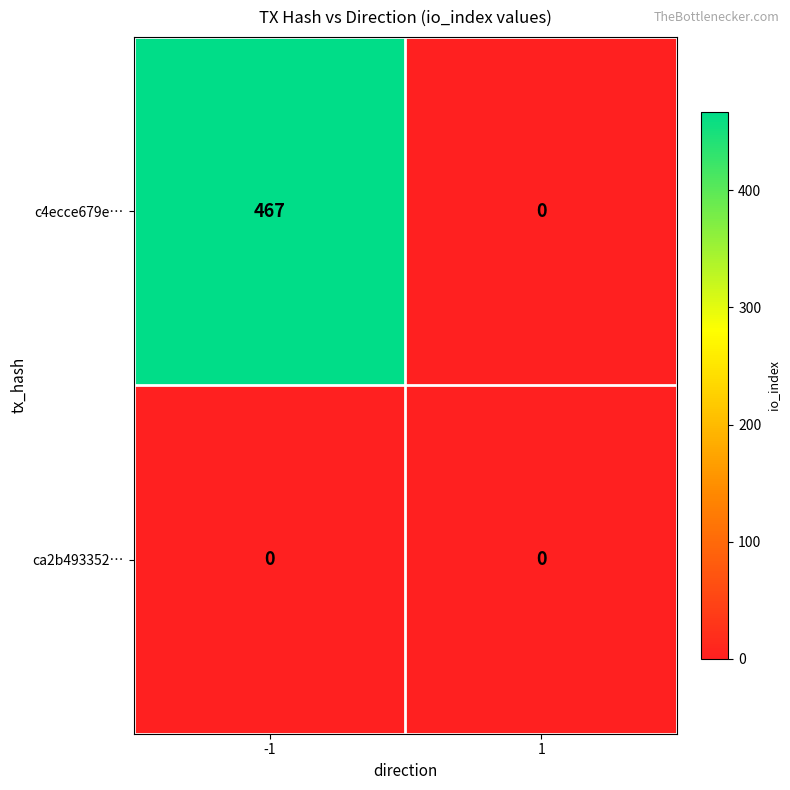

Reading right to left, extract all data points from this chart.

c4ecce679e…: 1=0	-1=467
ca2b493352…: 1=0	-1=0